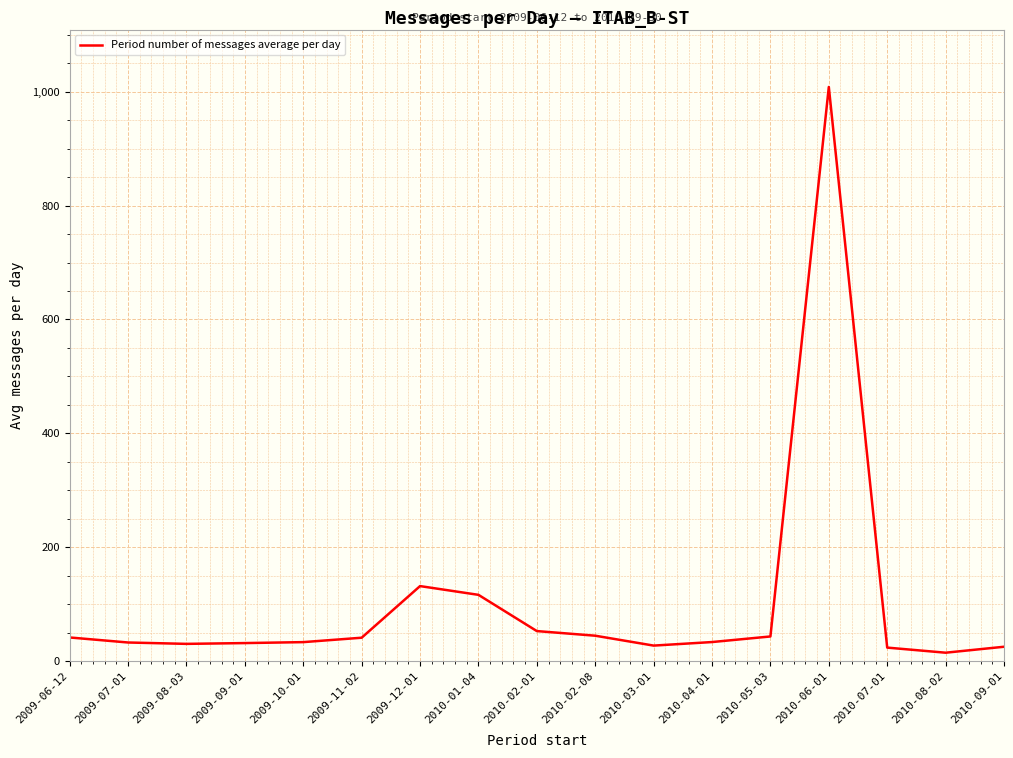

What is the ratio of the value at 2010-02-01 to the value at 2009-07-01?

1.6